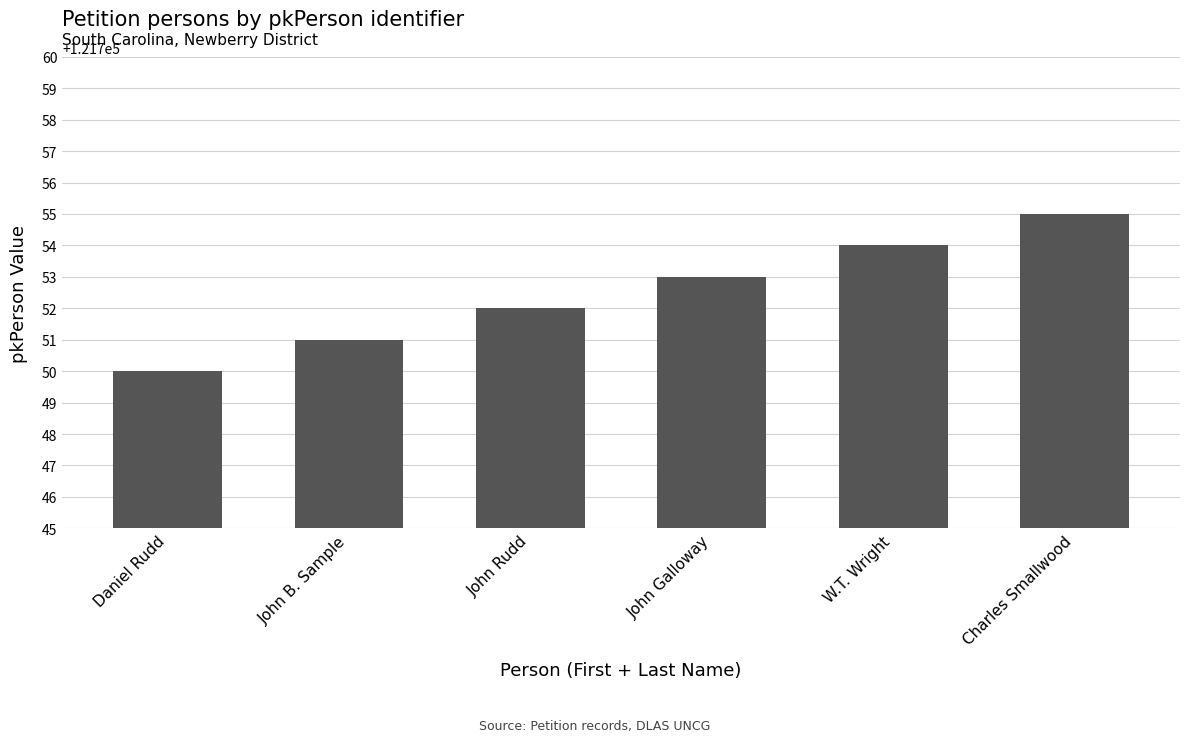

What position from the right is John B. Sample?

5